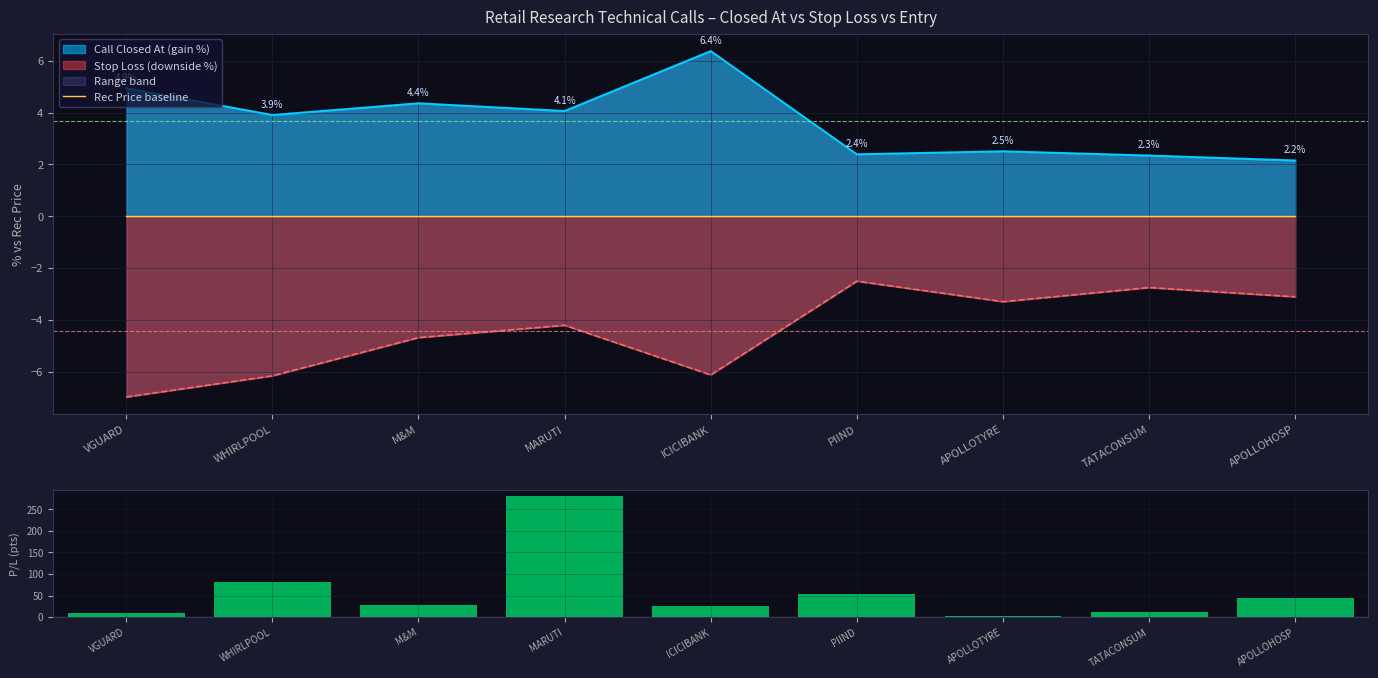

Is the value of Profit / Loss per Share at APOLLOTYRE greater than the value of Rec Price baseline at M&M?

Yes